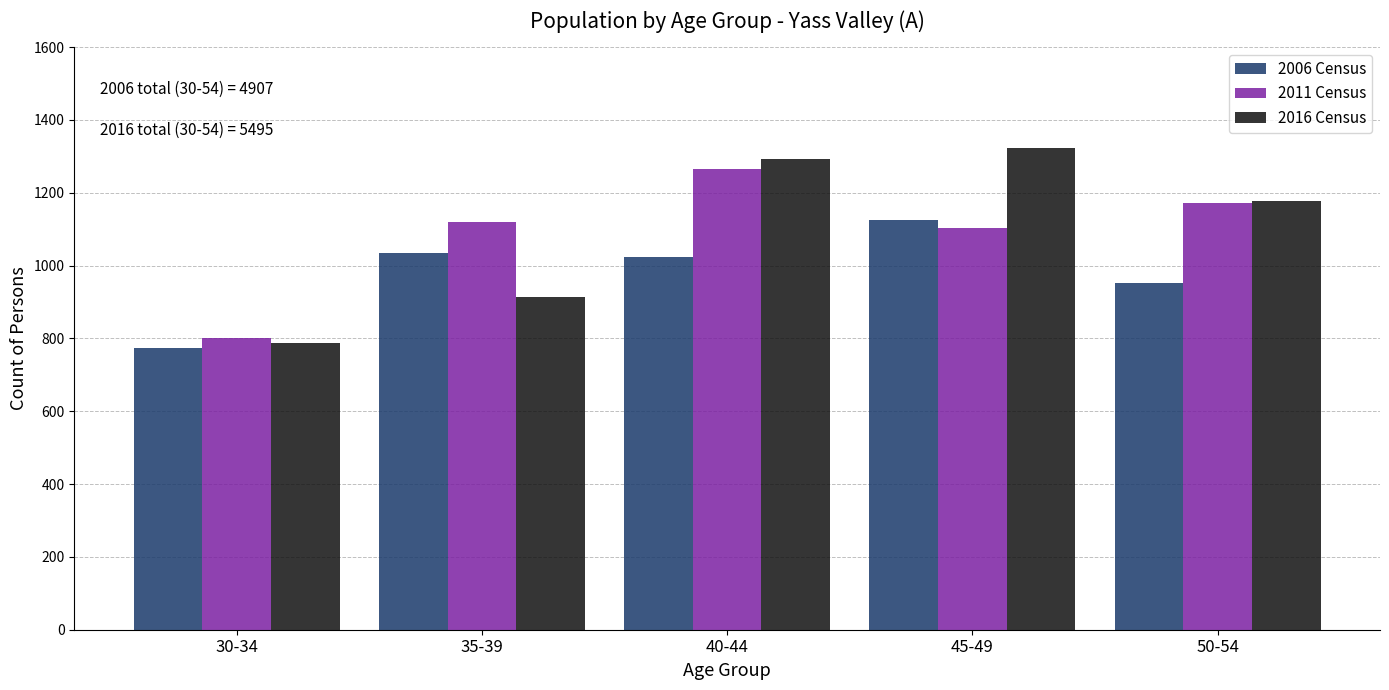

Reading left to right, extract all data points from this chart.

2006 Census: 773	1034	1023	1124	953
2011 Census: 801	1120	1266	1104	1171
2016 Census: 788	913	1294	1322	1178